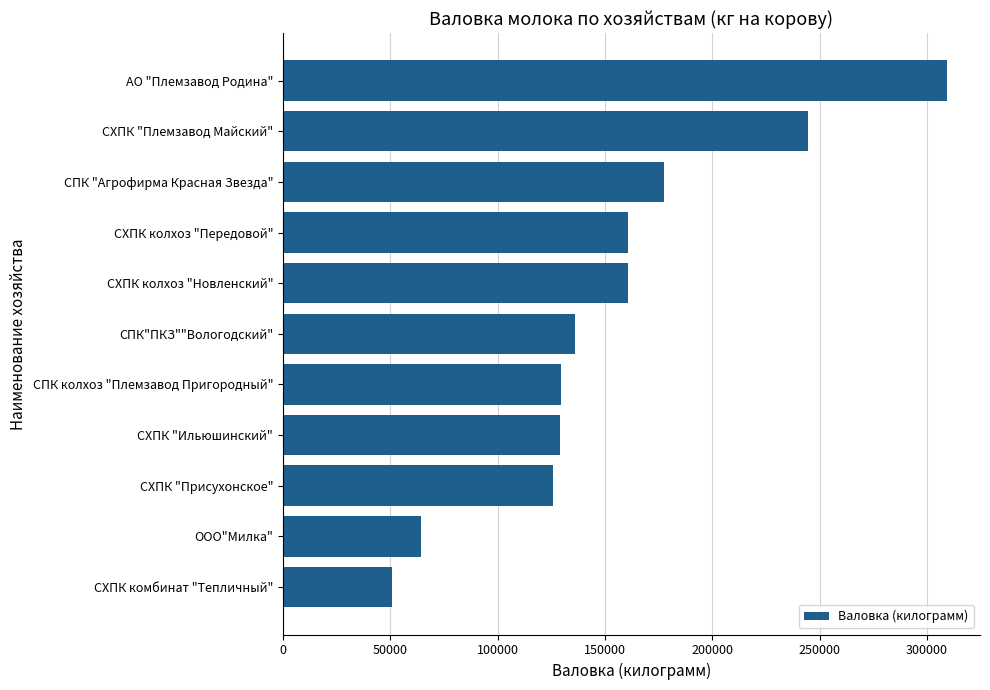

What is the average value?

153541